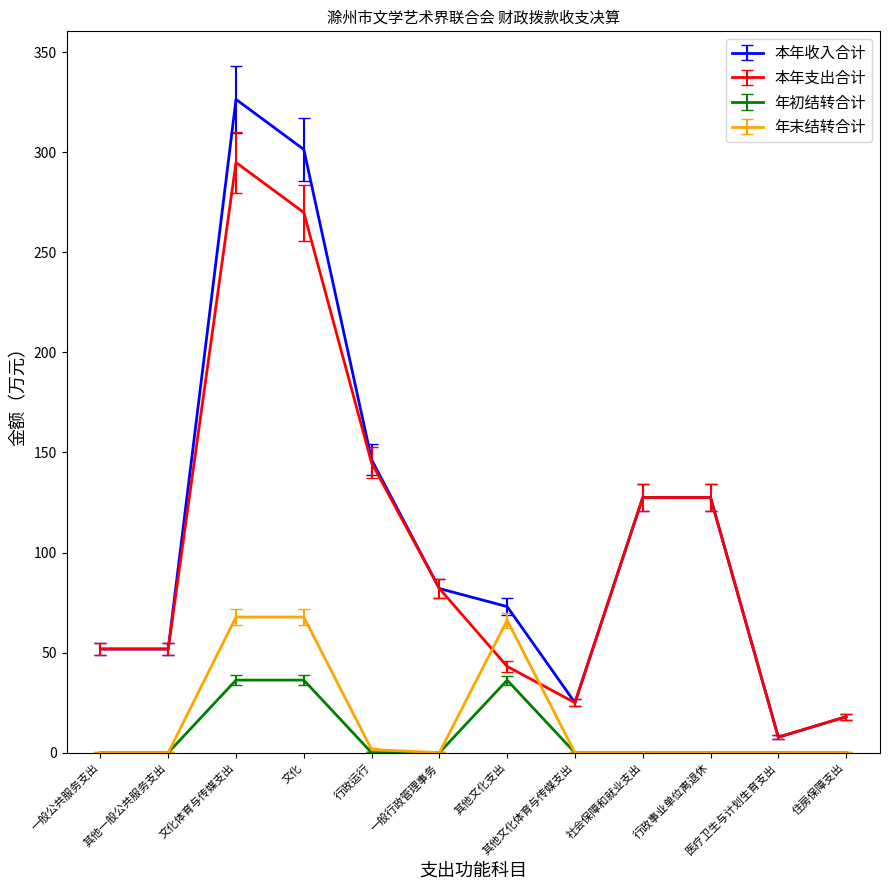

True or false: 年初结转合计 and 本年收入合计 cross at least once.

False